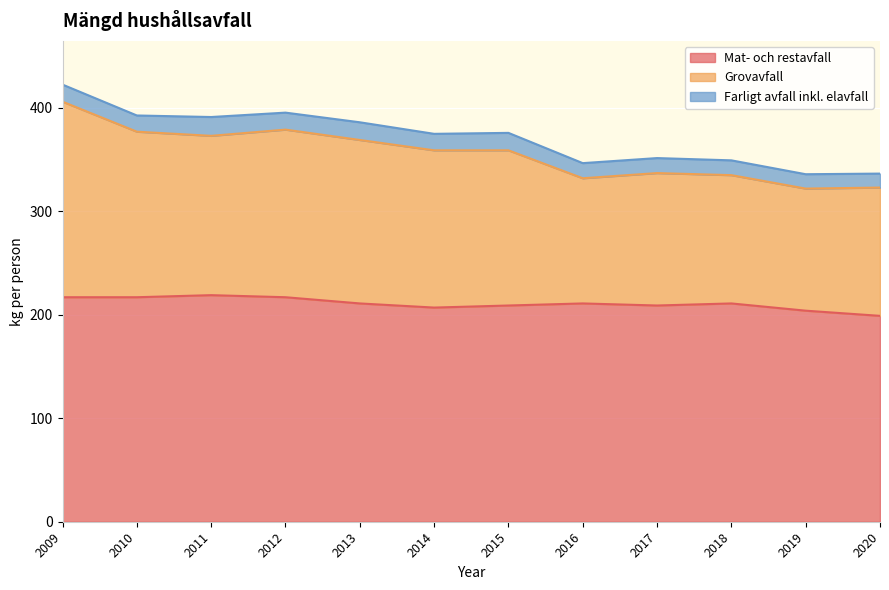

What is the total value across all series at 2014?

374.9